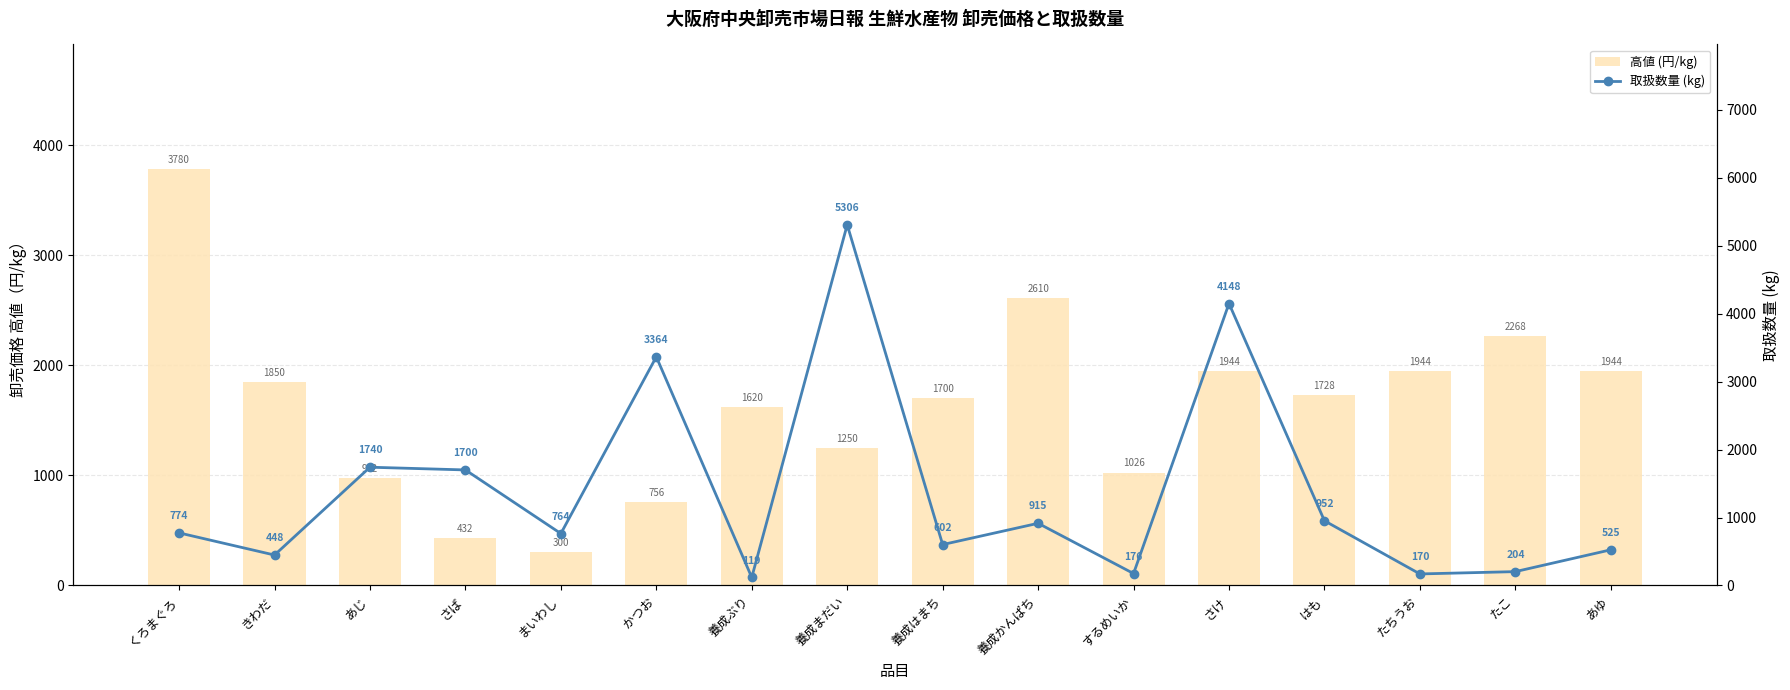

Where does the 高値 (円/kg) series first go above 1728?

くろまぐろ